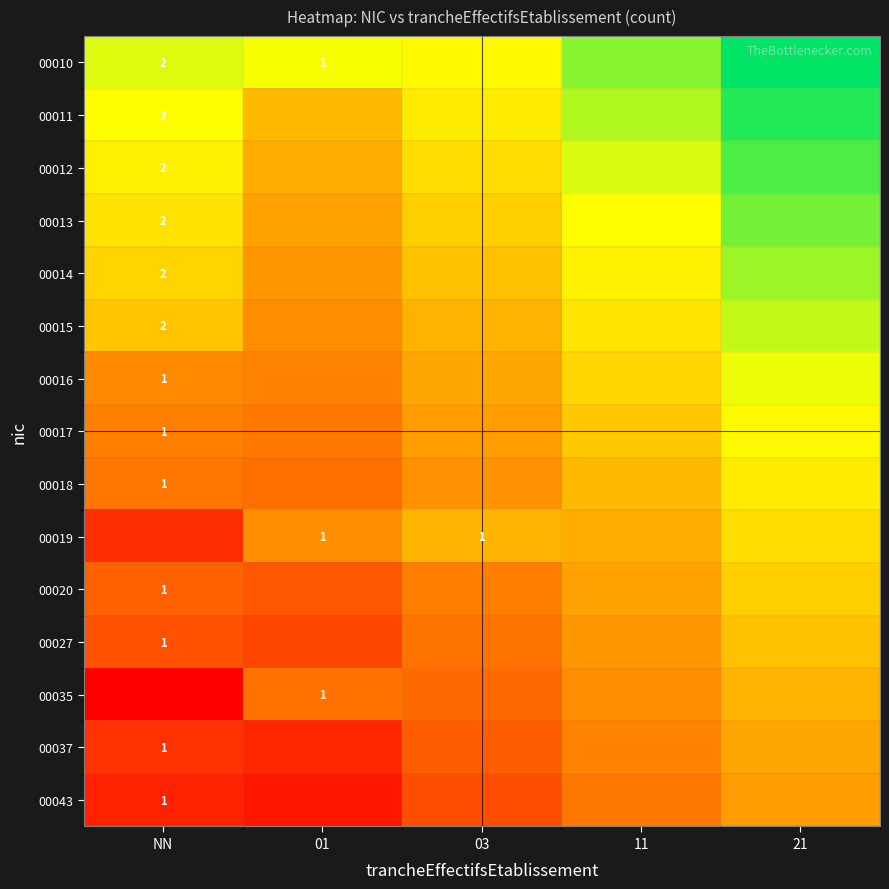

Count the number of data series in this chart.

15